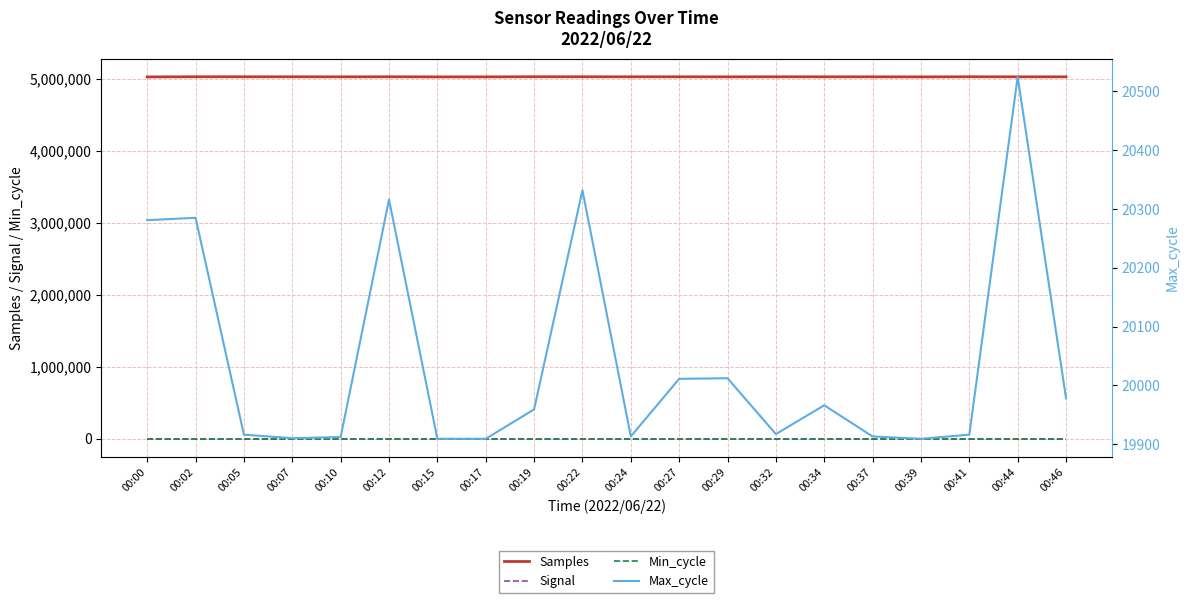

Is the value of Samples at 00:10 greater than the value of Min_cycle at 00:10?

Yes